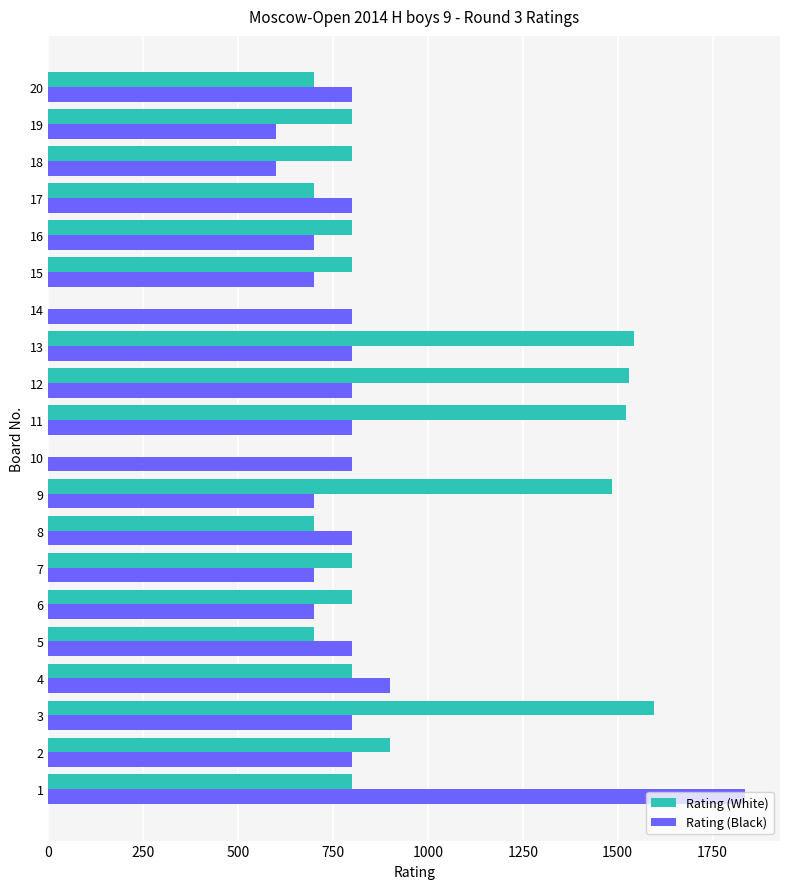

What is the greatest value displayed?

1836